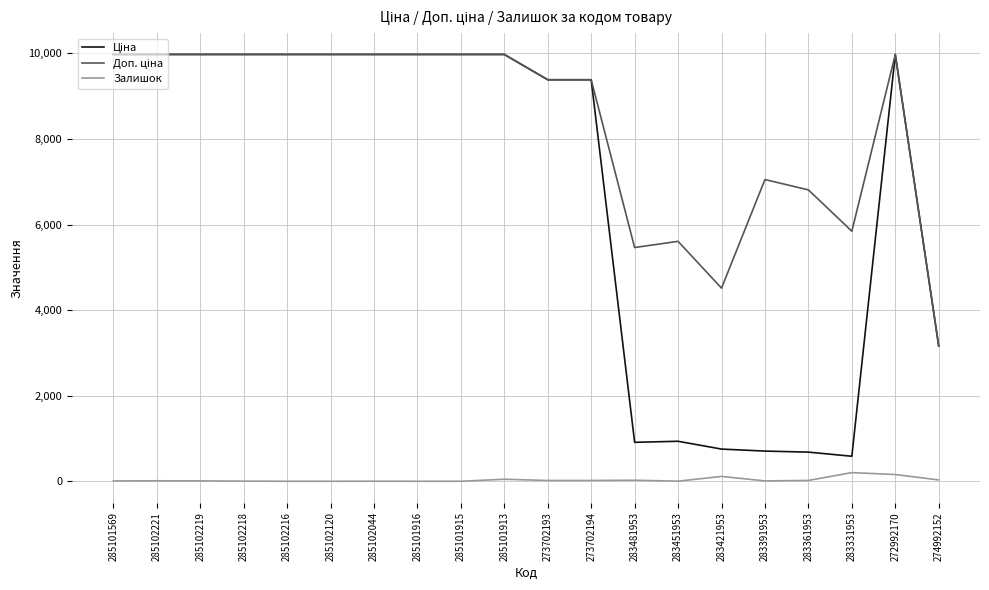

The Залишок series shows 202.0 at 283331953. True or false?

True